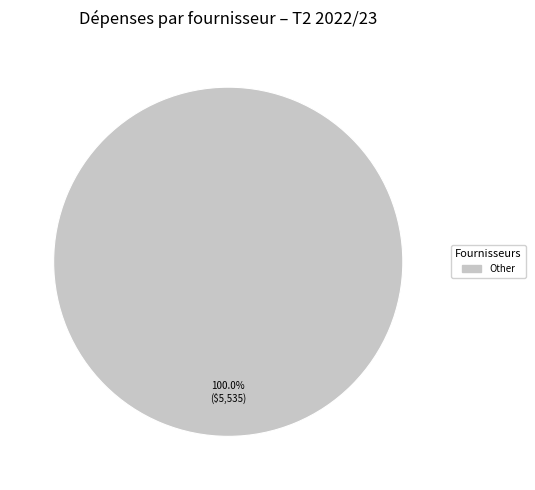

Is there a majority slice in this chart?

Yes